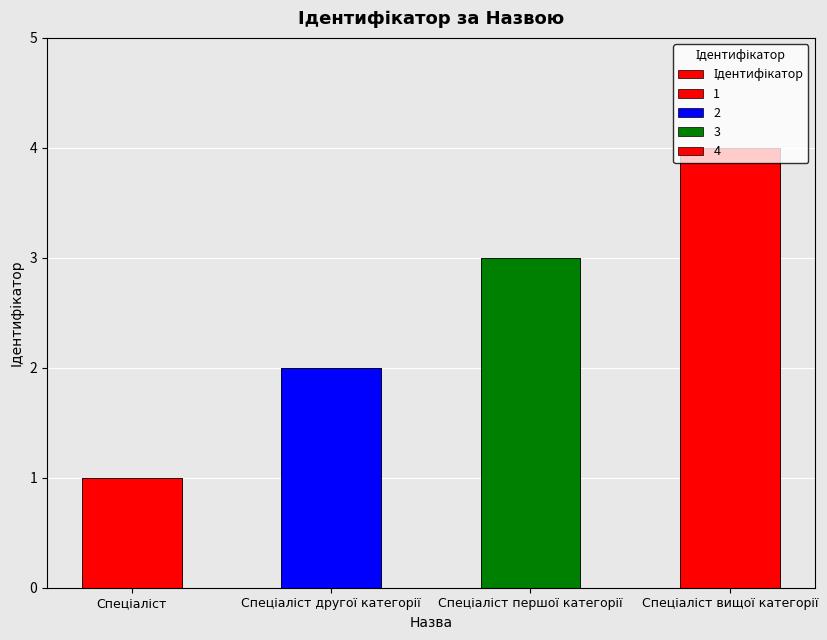

Rank the categories by value from highest to lowest.

Спеціаліст вищої категорії, Спеціаліст першої категорії, Спеціаліст другої категорії, Спеціаліст